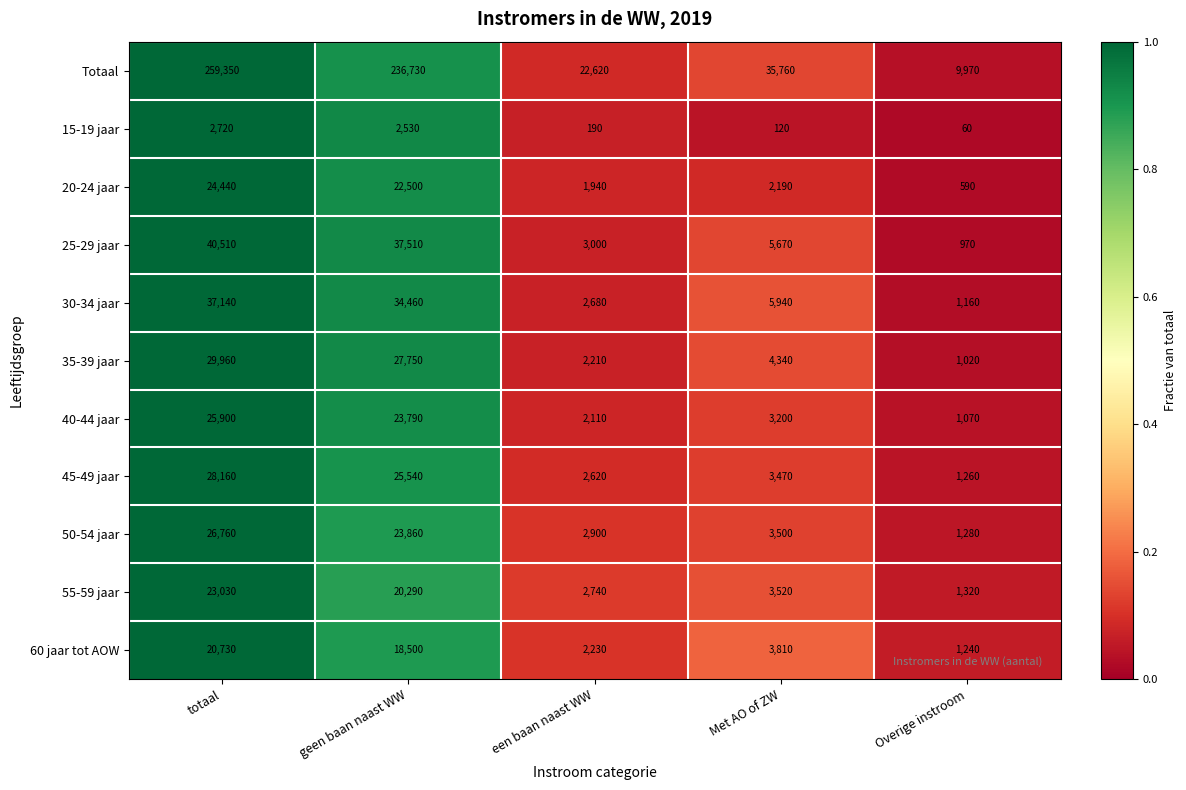

What is the sum of all 55-59 jaar values?

50900